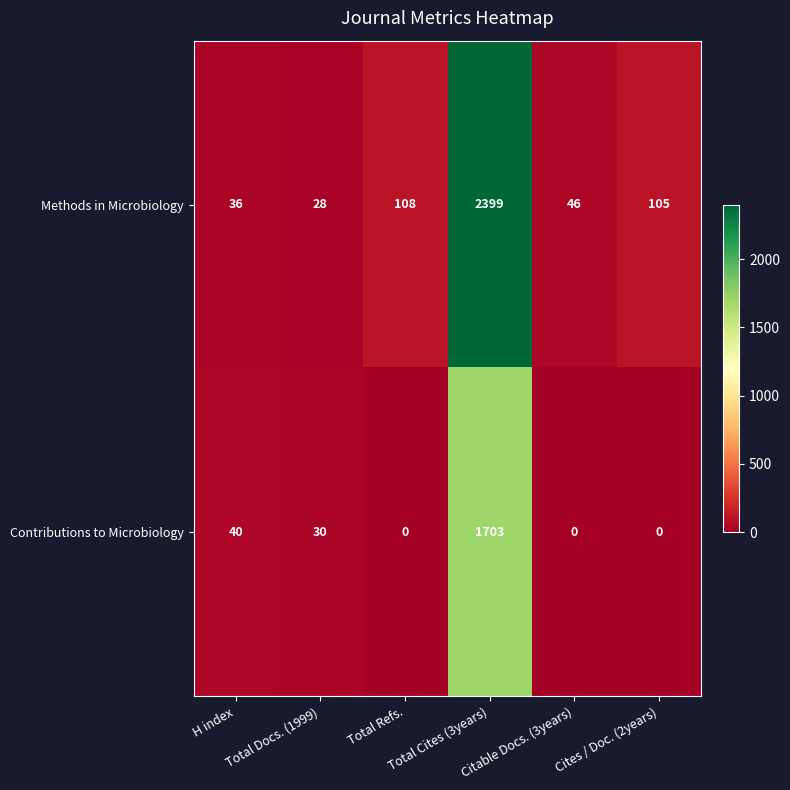

What is the maximum value shown in the chart?

2399